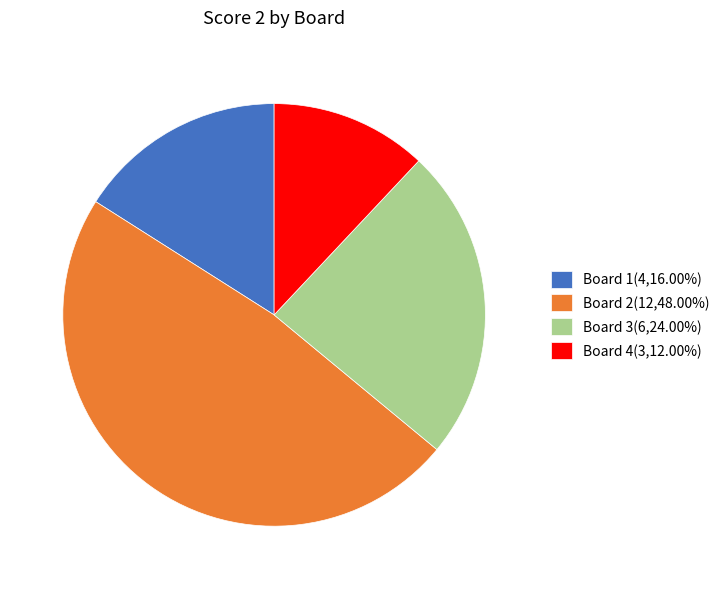

How many segments does this pie chart have?

4